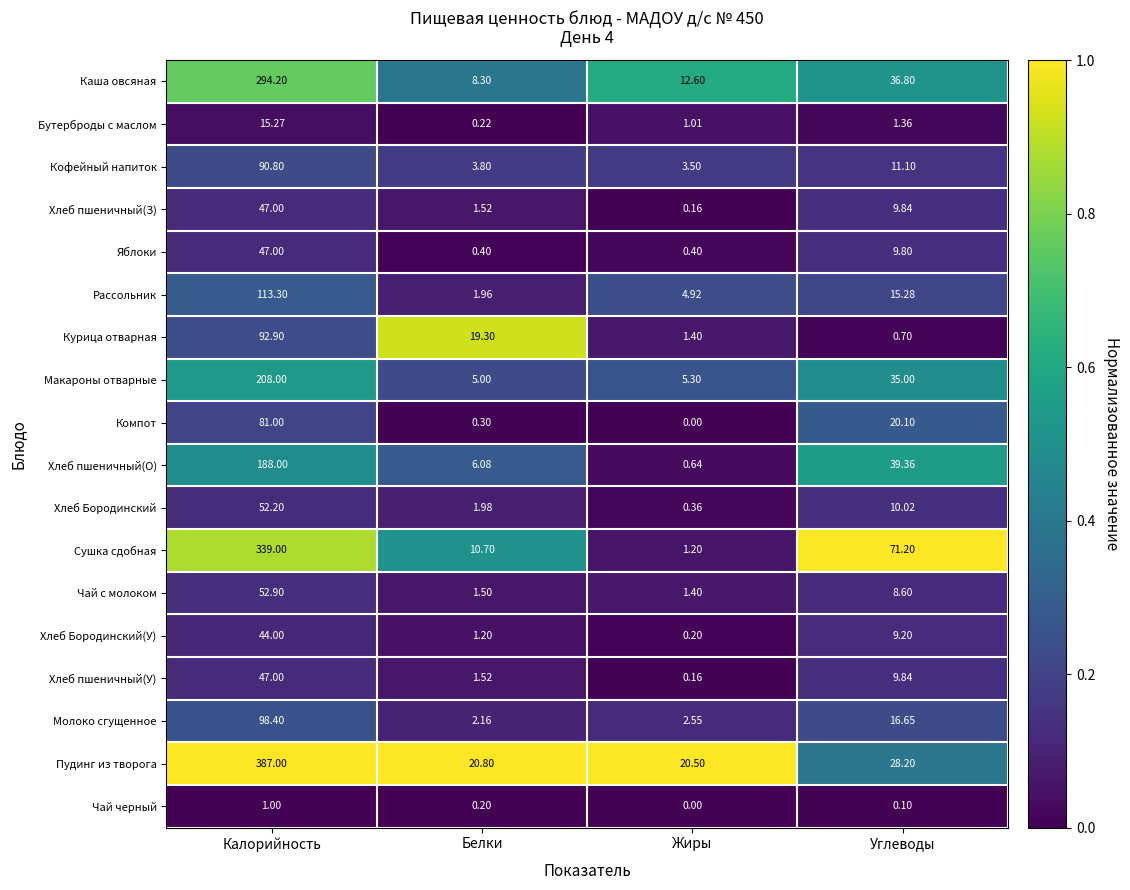

Which label corresponds to the largest value in the chart?

Калорийность